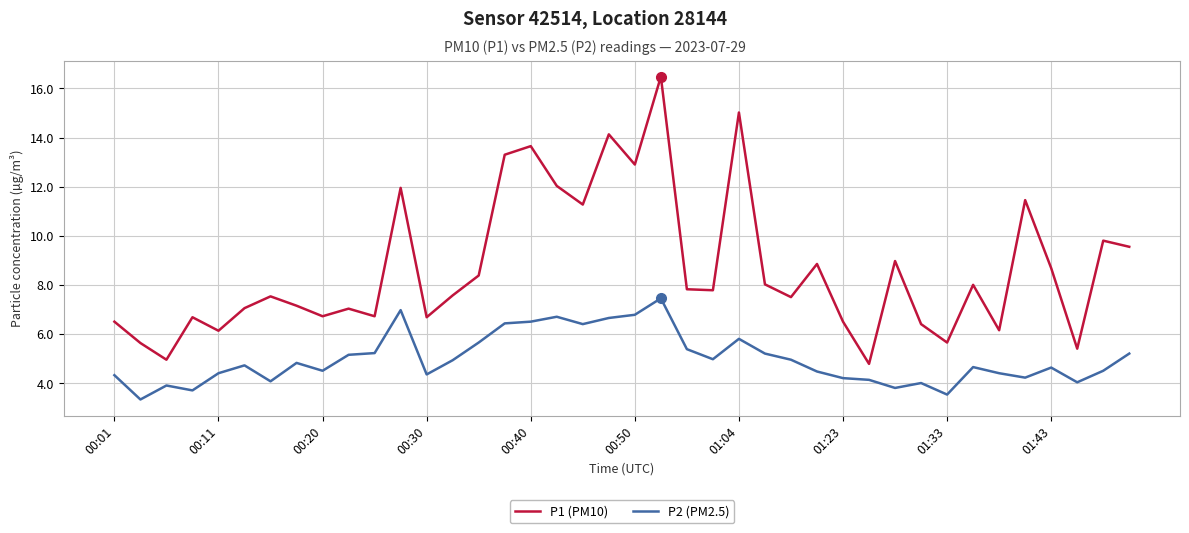

What is the difference between the maximum and minimum values in the P1 (PM10) series?

11.7